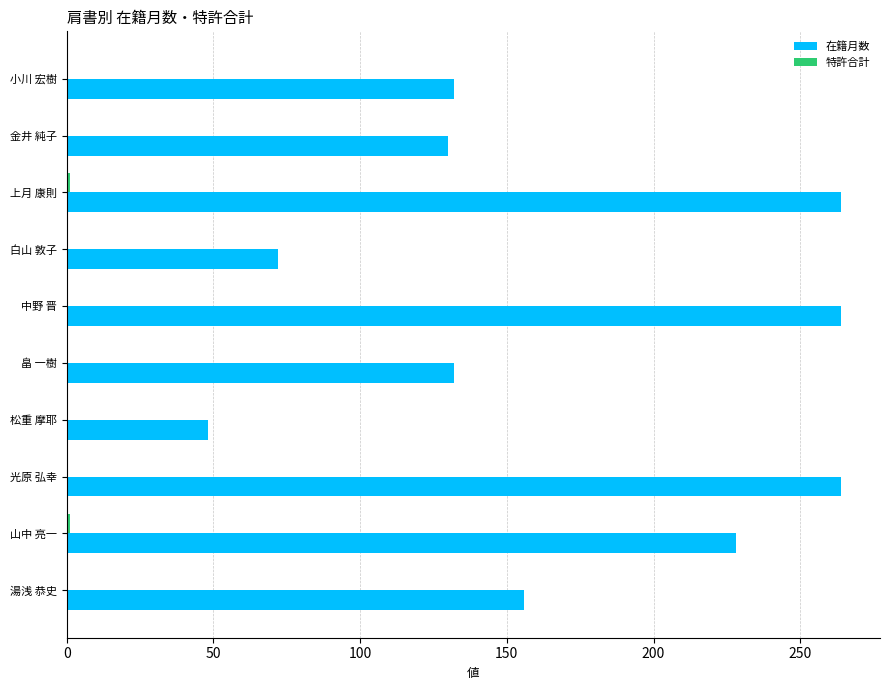

Between 白山 敦子 and 中野 晋, which series saw the biggest shift?

在籍月数